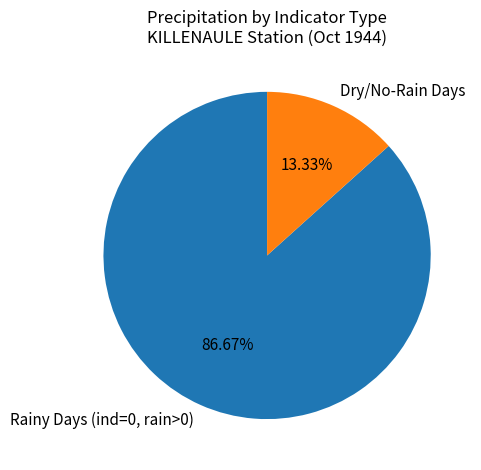

Which slice is the largest?

Rainy Days (ind=0, rain>0)